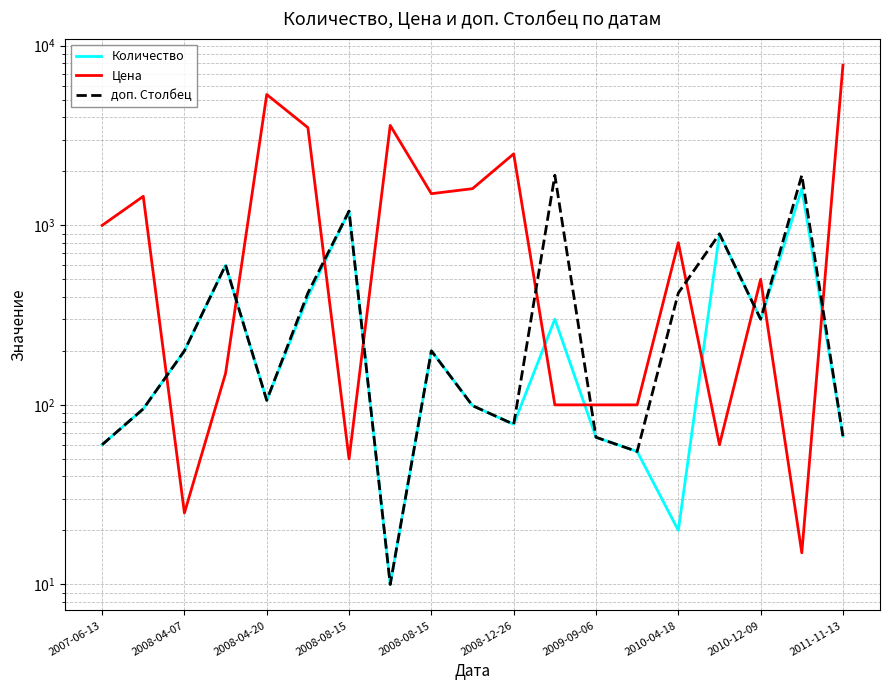

At which category is the sum across all series the highest?

18